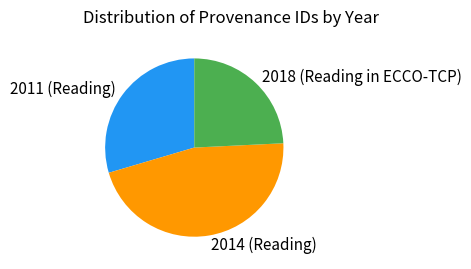

The 2014 (Reading) slice represents 46% of the pie. True or false?

True